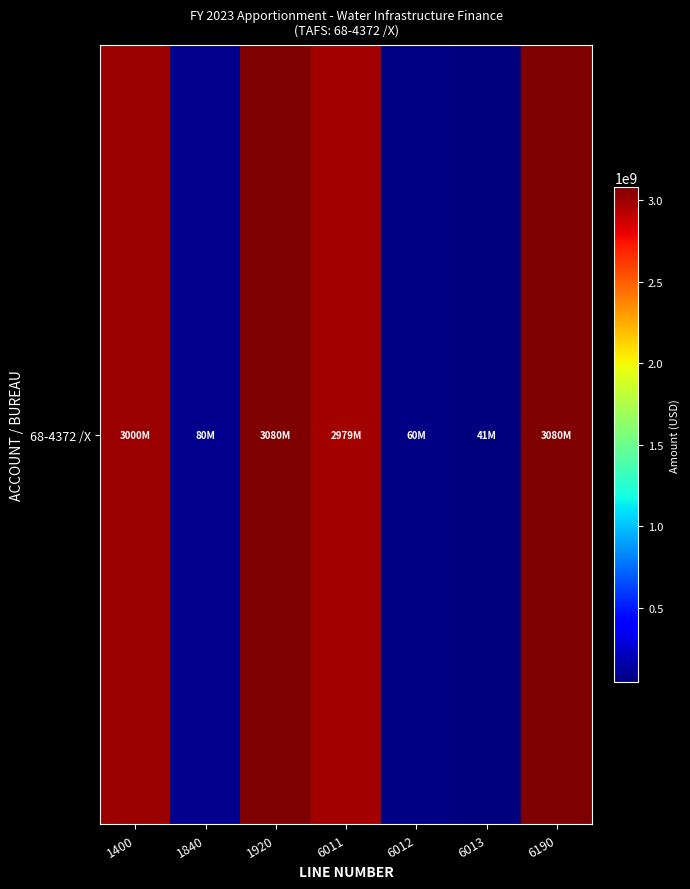

Reading left to right, what are all the values shown in this chart?

3000000000	80000000	3080000000	2978672420	60000000	41327580	3080000000